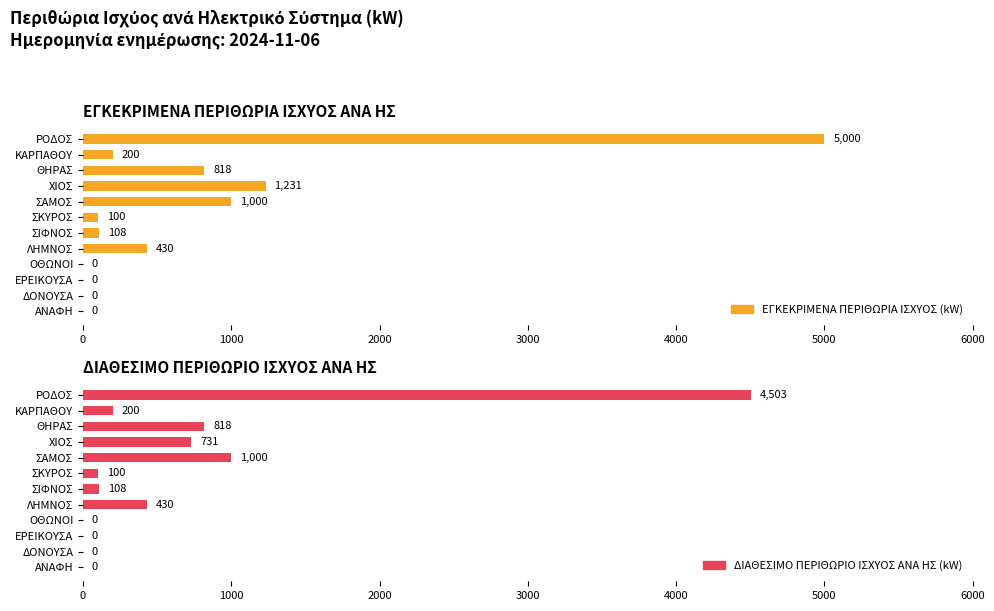

Rank the series by their average value, from lowest to highest.

ΔΙΑΘΕΣΙΜΟ ΠΕΡΙΘΩΡΙΟ ΙΣΧΥΟΣ AΝΑ ΗΣ (kW), ΕΓΚΕΚΡΙΜΕΝΑ ΠΕΡΙΘΩΡΙΑ ΙΣΧΥΟΣ (kW)